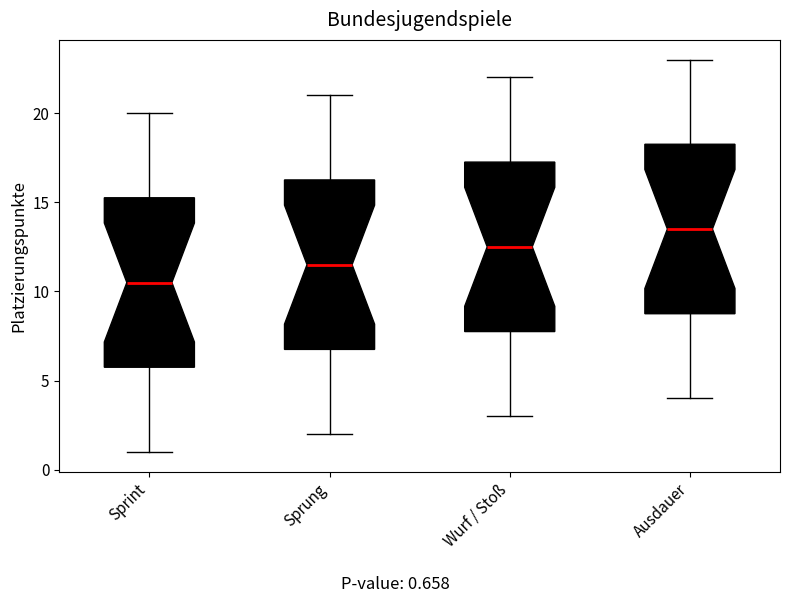

Reading left to right, transcribe this box plot: for each box, give where its median line is, the range the box spans, and where its two whiskers end, as read against the y-axis. The values are not printed on the chart, so give them approximately, as read against the axis.

Sprint: median 10.5, box 6.0 to 15.5, whiskers 1.0 to 20.0
Sprung: median 11.5, box 7.0 to 16.5, whiskers 2.0 to 21.0
Wurf / Stoß: median 12.5, box 8.0 to 17.5, whiskers 3.0 to 22.0
Ausdauer: median 13.5, box 9.0 to 18.5, whiskers 4.0 to 23.0